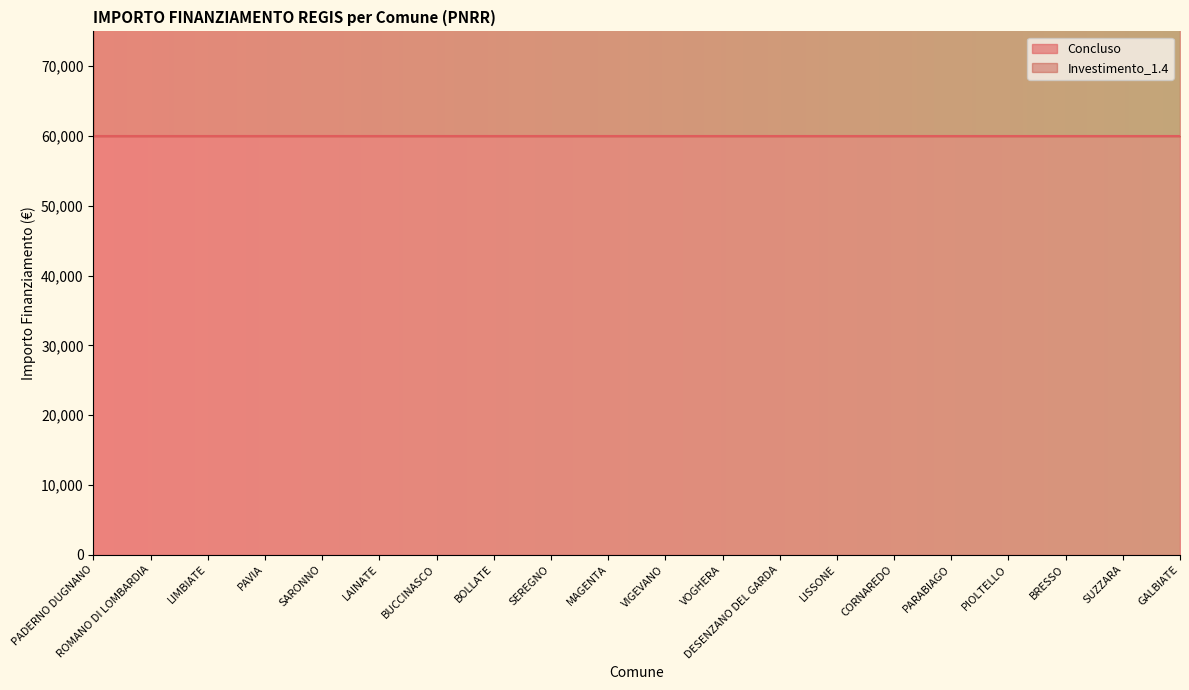

True or false: there are more than 0 points higher than both neighbors.

False